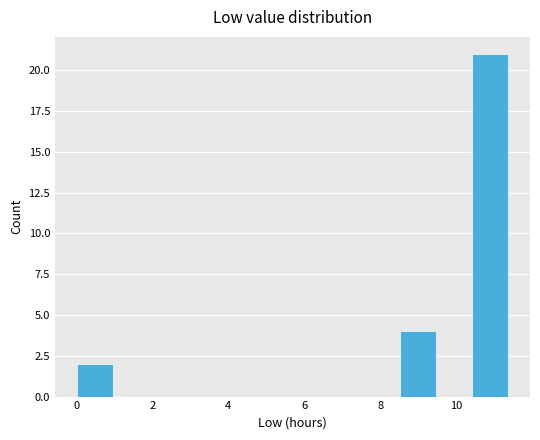

Which range on the x-axis has the tallest bar?

10.4 to 11.4